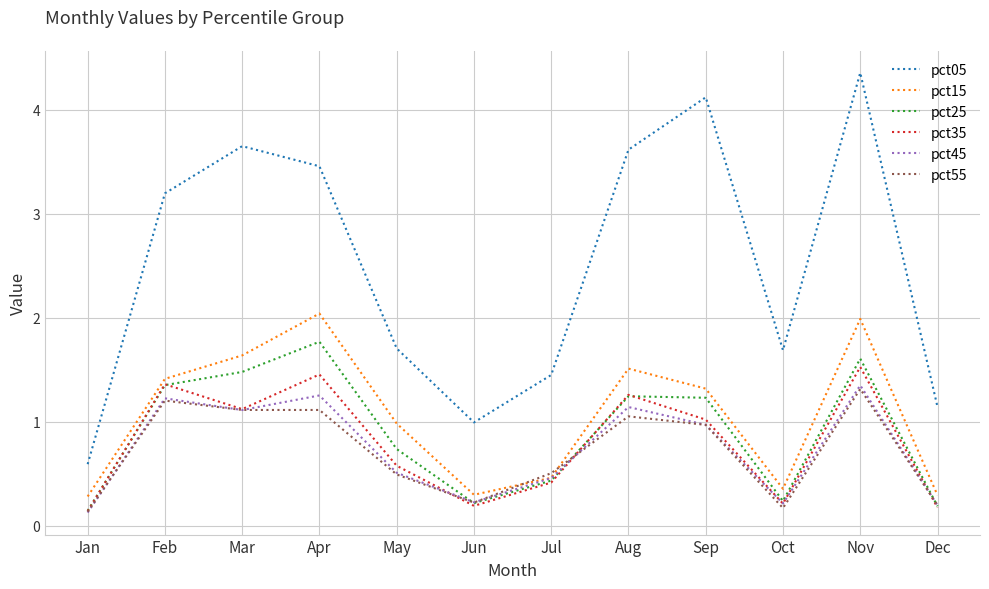

How many interior local valleys does the pct05 series have?

2